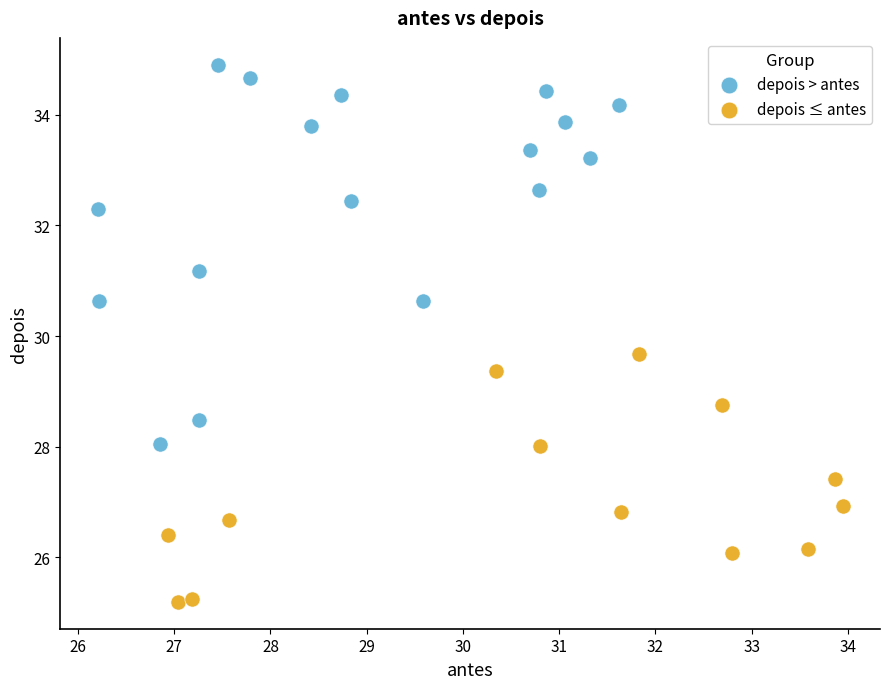

What are all the series names shown in the legend?

depois > antes, depois ≤ antes